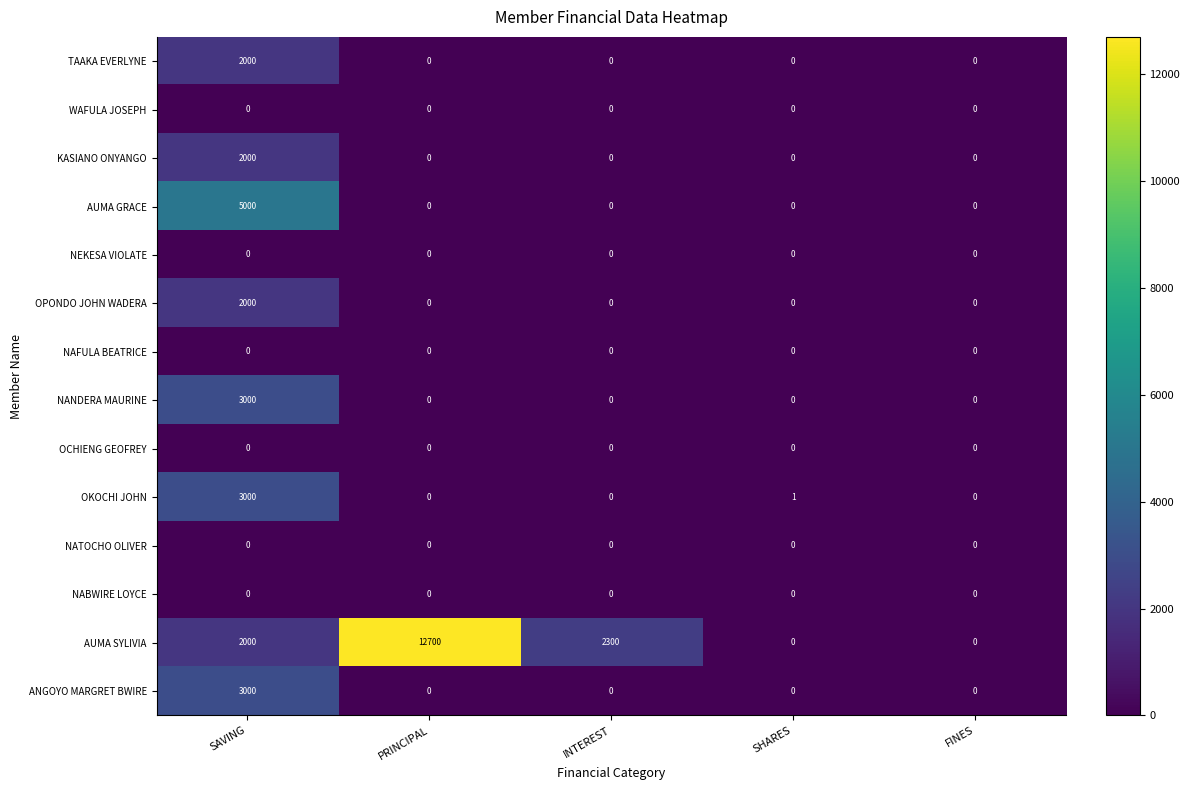

True or false: NAFULA BEATRICE has a value of 0 at SHARES.

True